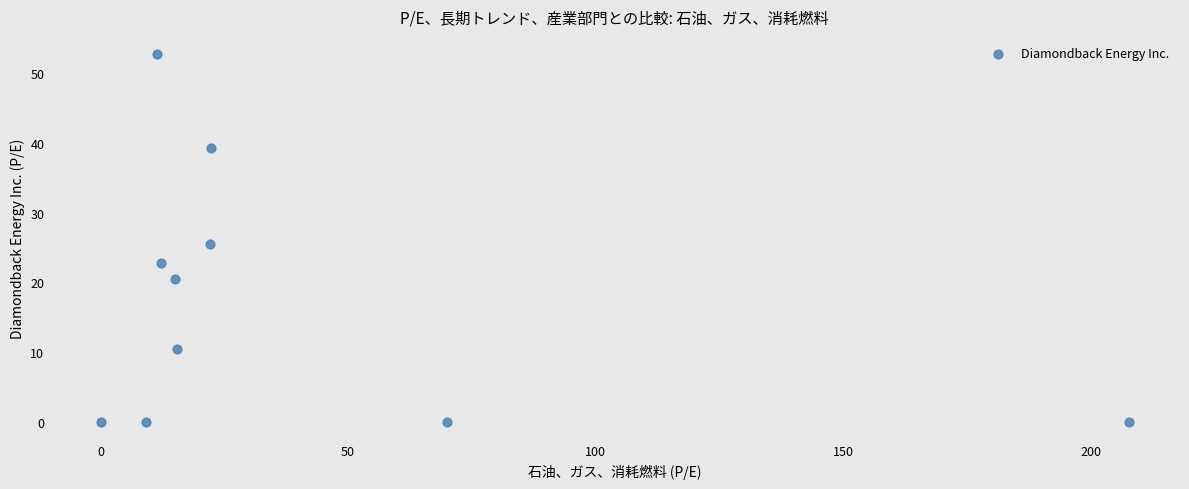

What is the average X value?

38.5